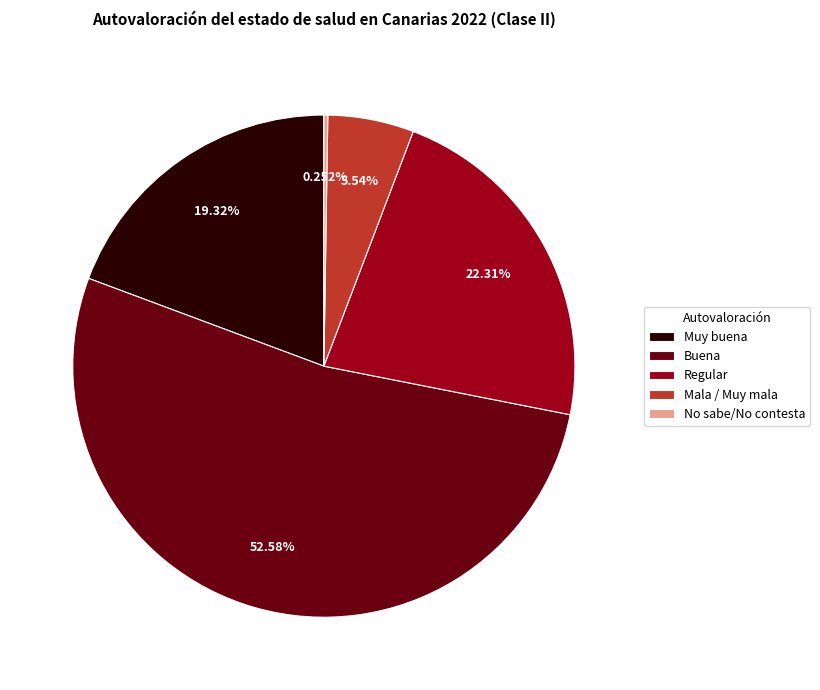

True or false: Buena accounts for 40% of the total.

False